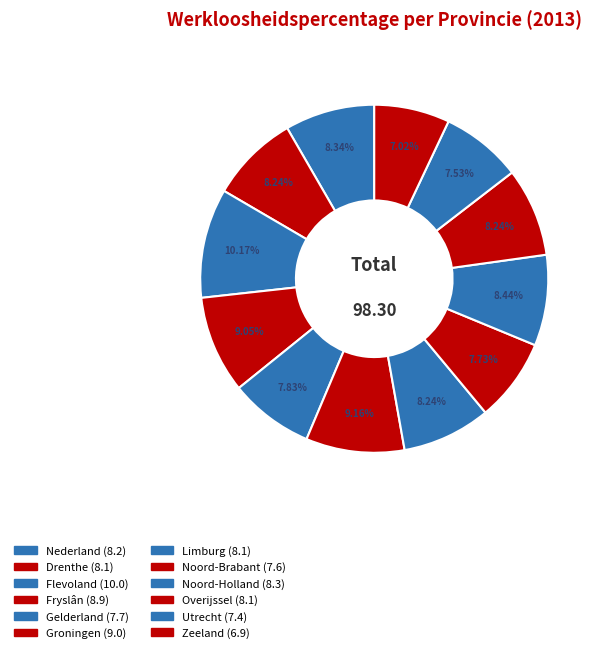

Count the number of slices in the pie.

12